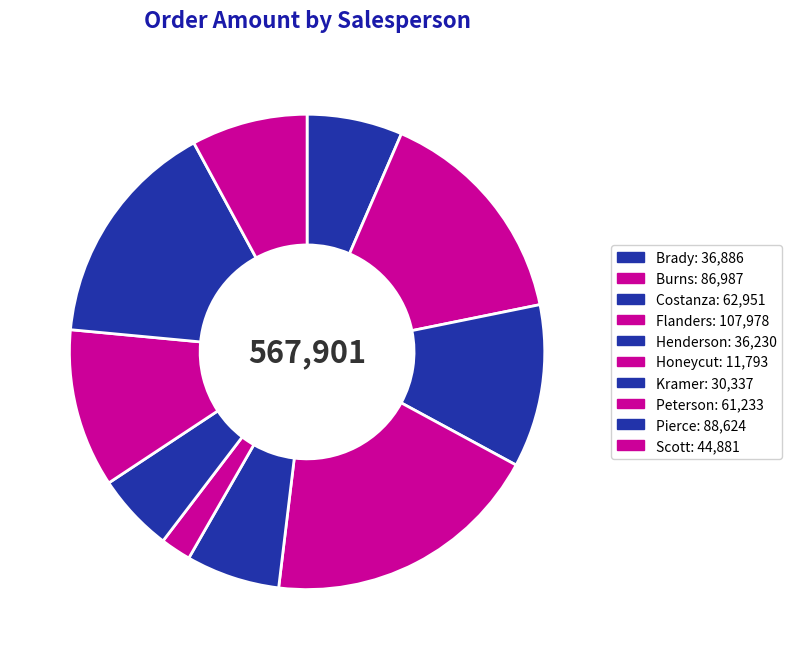

Do Honeycut and Scott together represent more than half of the pie?

No